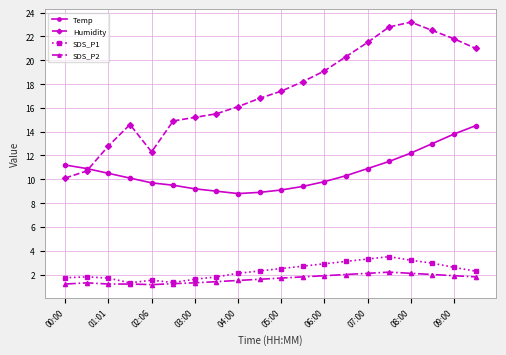

What is the highest value of the SDS_P1 series?

3.5